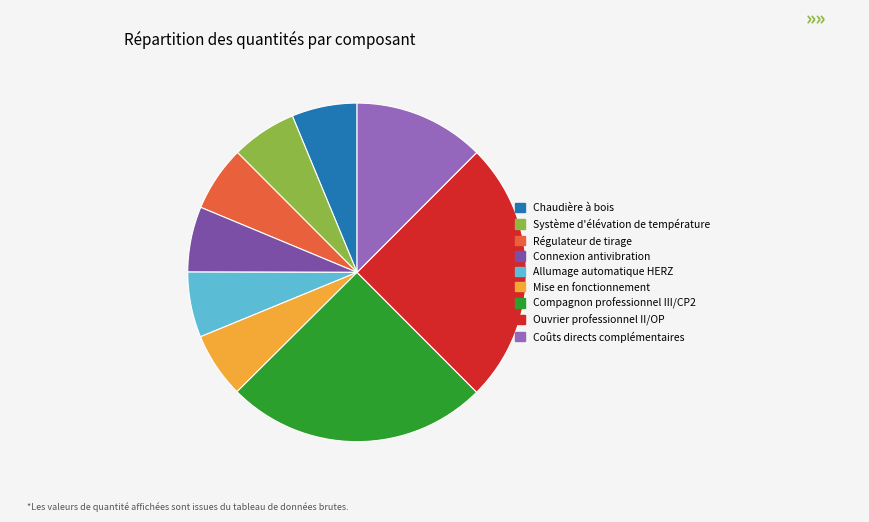

Do Allumage automatique HERZ and Mise en fonctionnement together represent more than half of the pie?

No